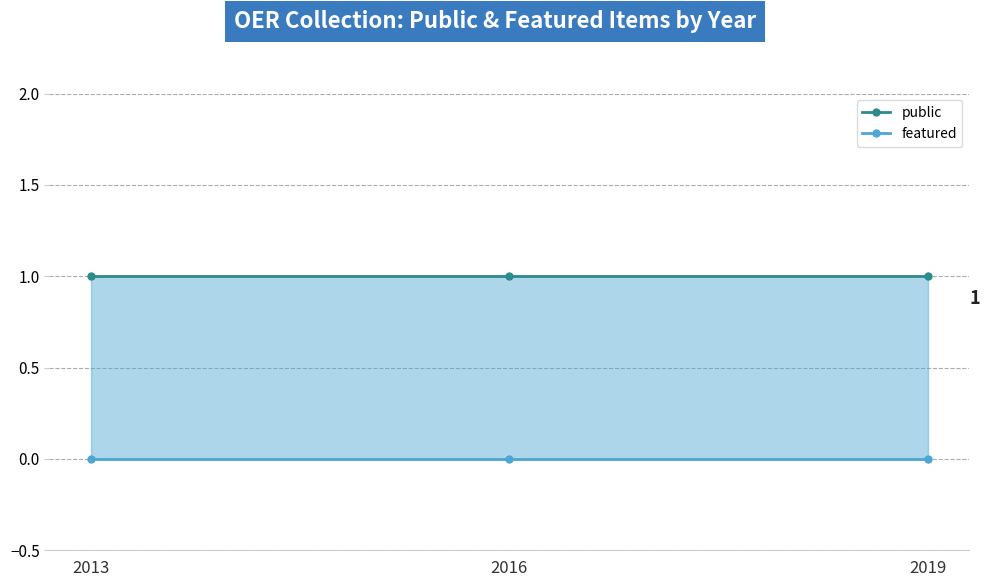

Count the number of data series in this chart.

2